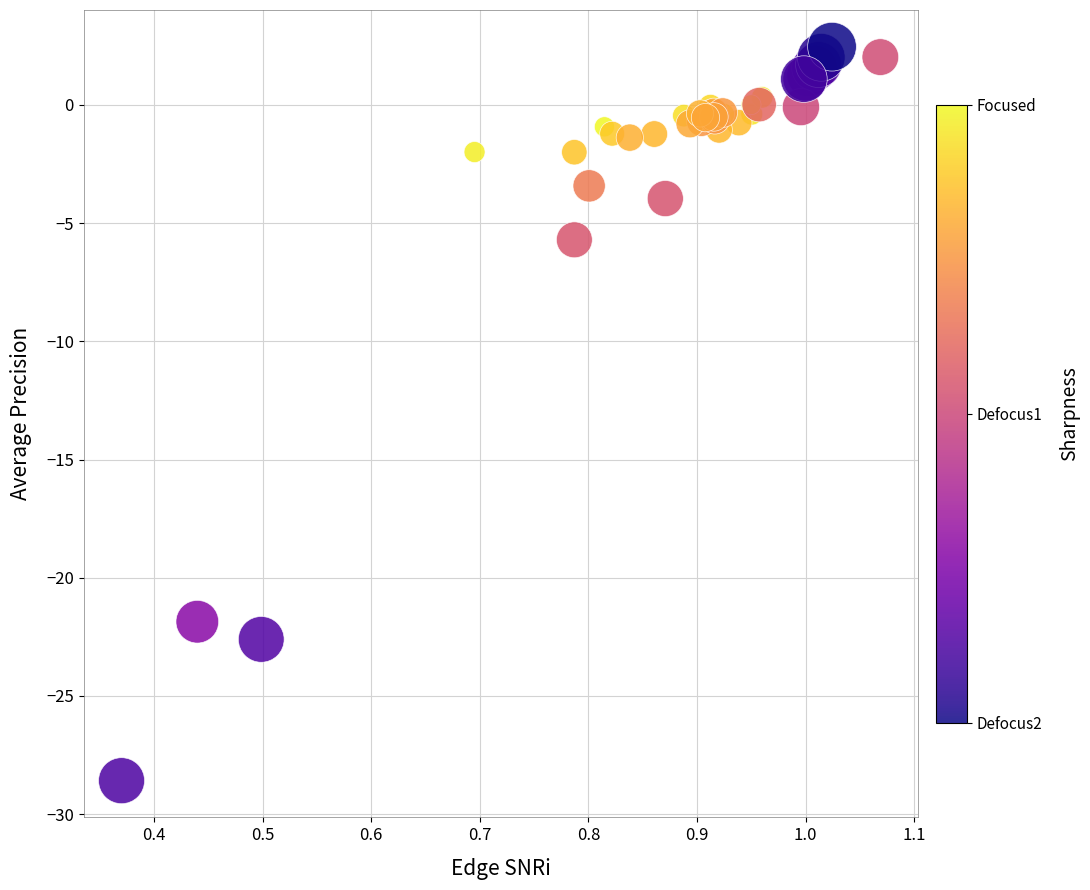

What Y value in the scatter plot is closest to -13?

-5.7